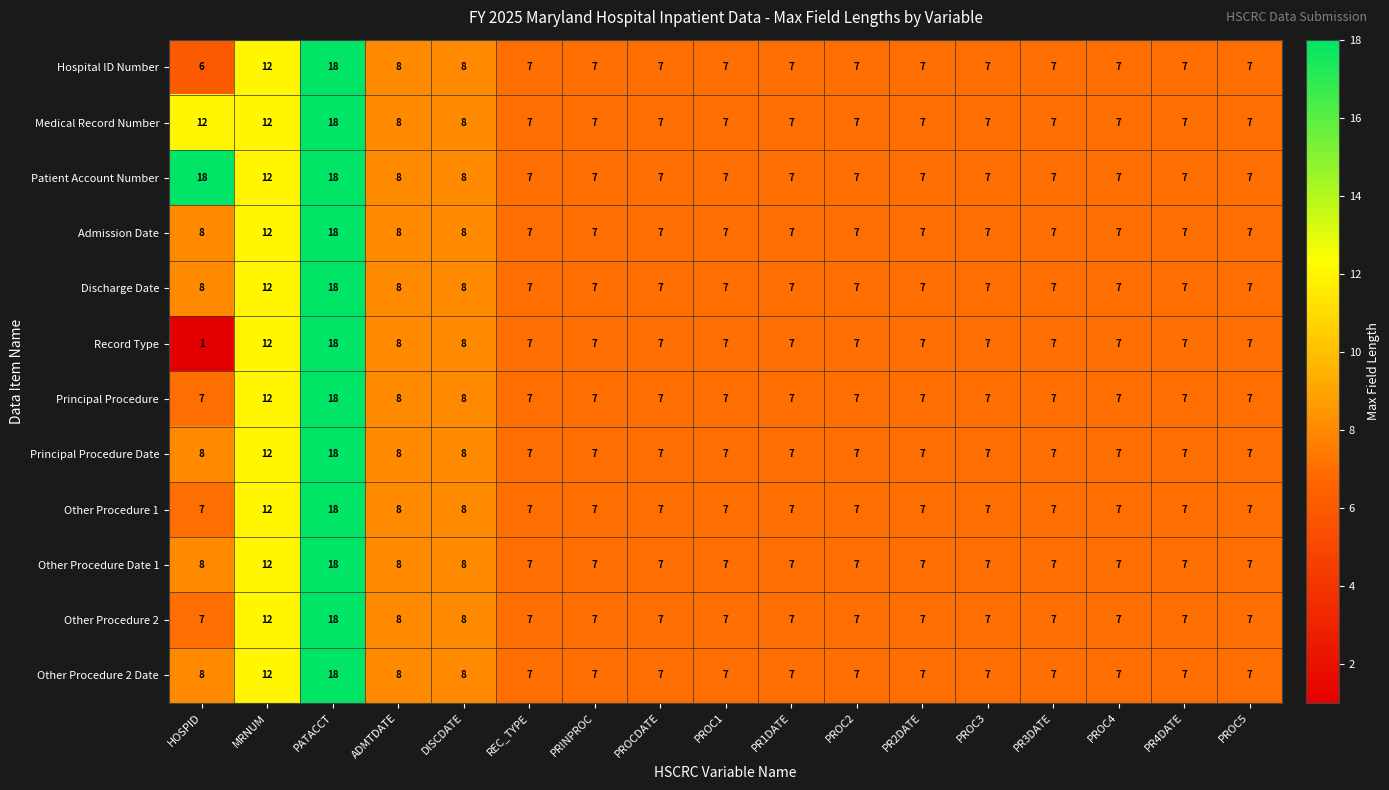

The Other Procedure Date 1 series shows 7 at PRINPROC. True or false?

True